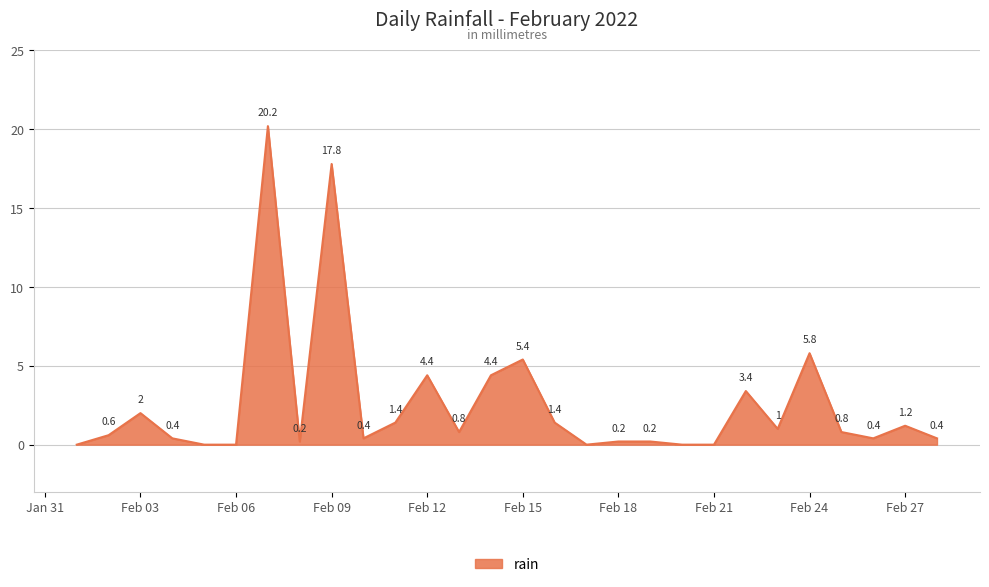

How many lines are shown in the chart?

1